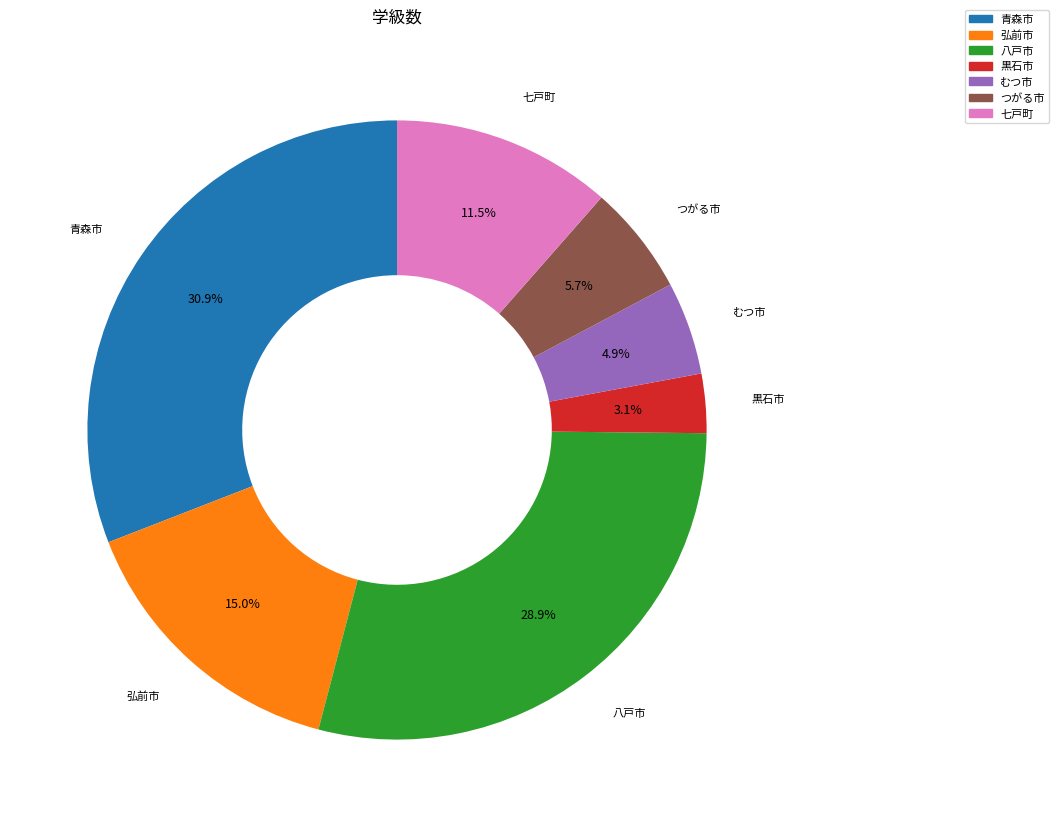

Is it true that 青森市 is 31% of the pie?

True